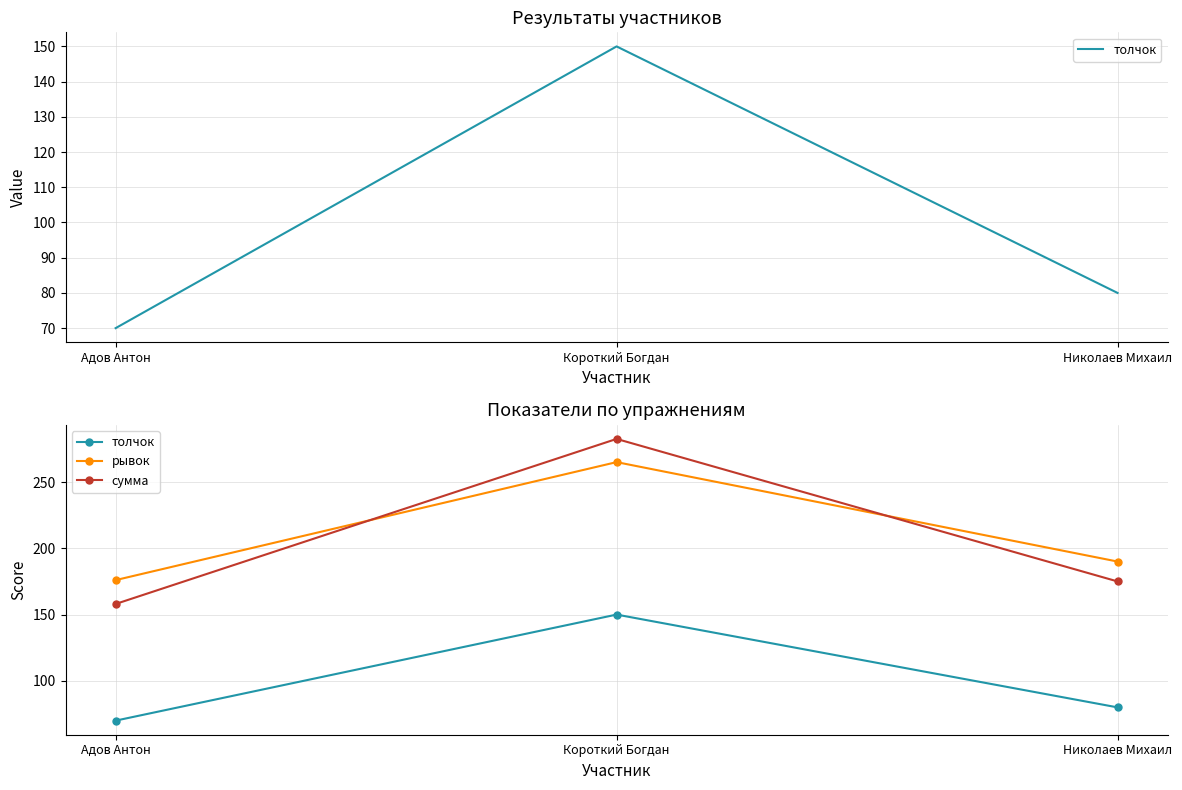

How many distinct data groups are displayed?

3